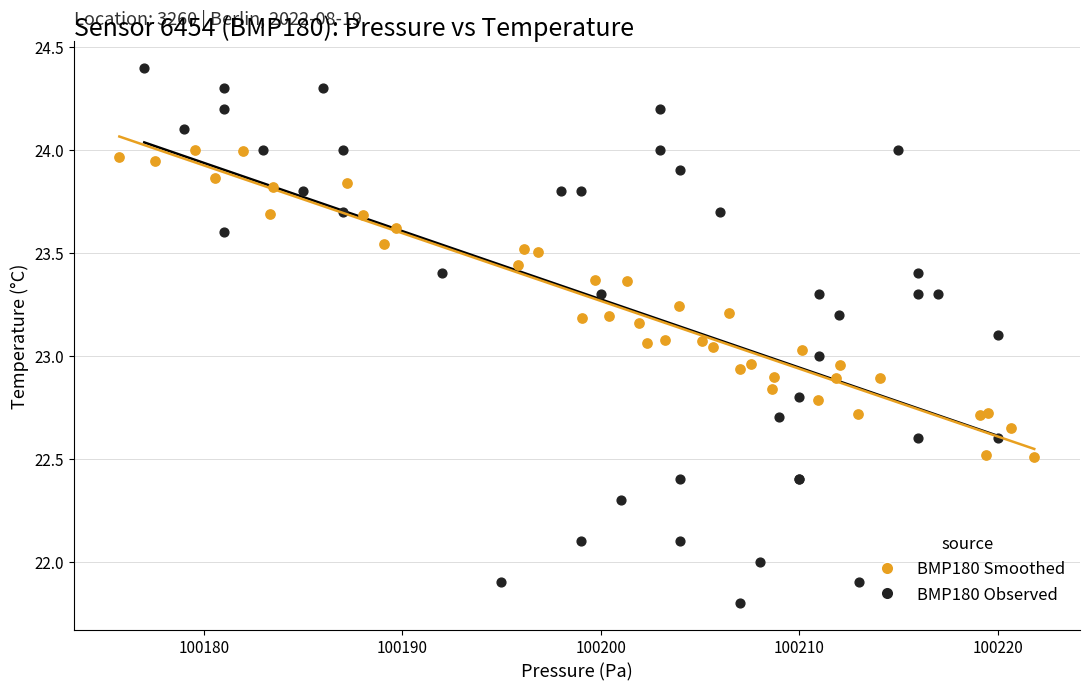

Which series reaches the maximum Y coordinate?

BMP180 Observed